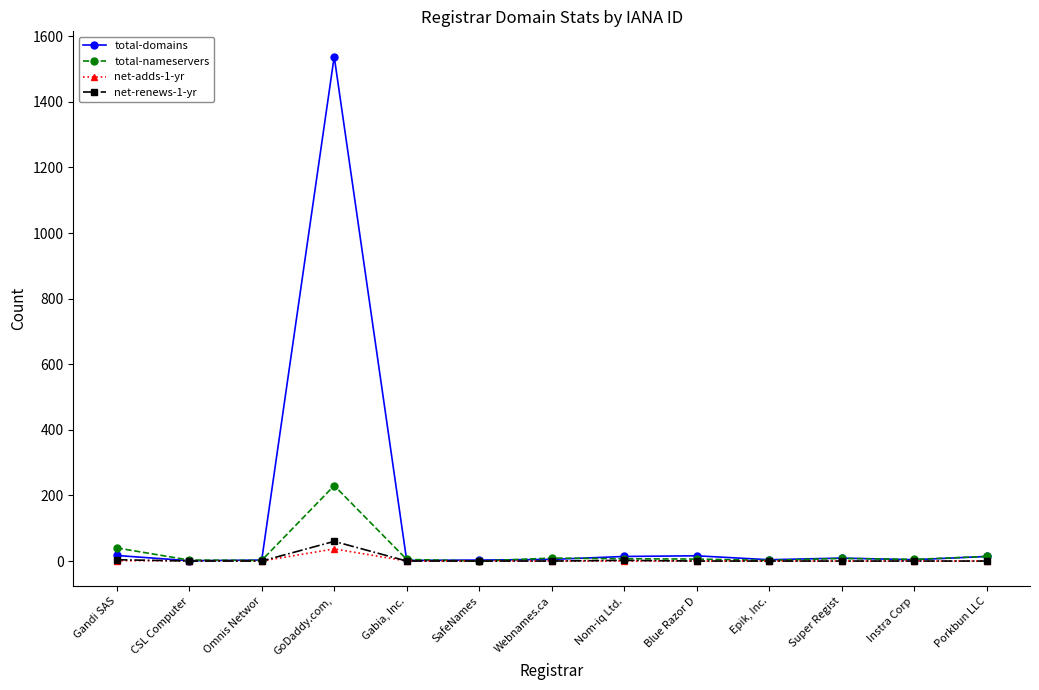

At which category does the chart reach its peak across all series?

GoDaddy.com,